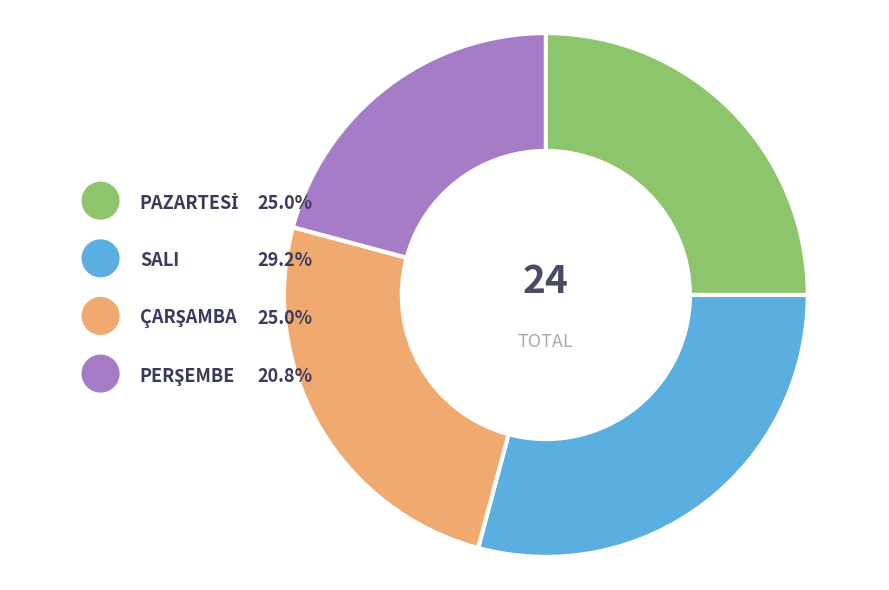

To the nearest percent, what is the difference between the PAZARTESİ and SALI slice percentages?

4%